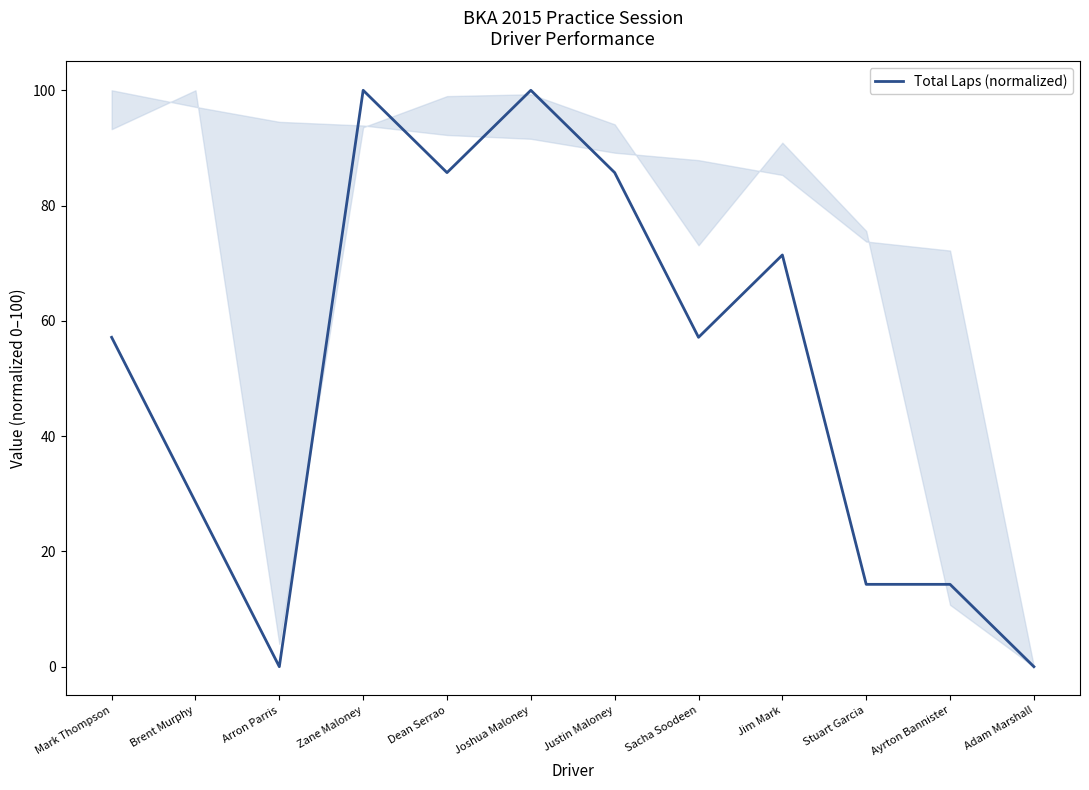

What is the change in value from Justin Maloney to Jim Mark?

-14.3